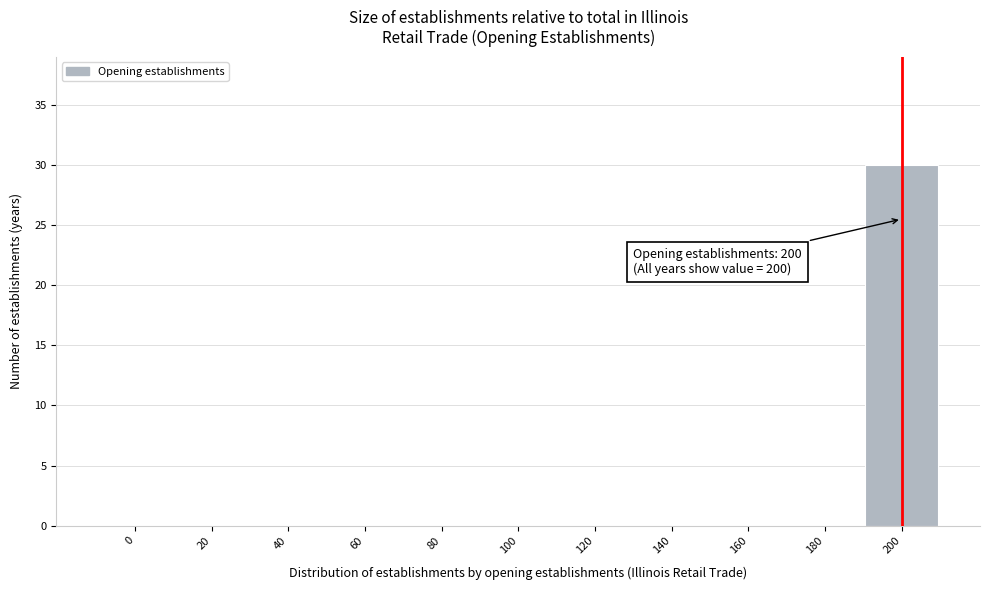

Which range on the x-axis has the tallest bar?

190 to 210